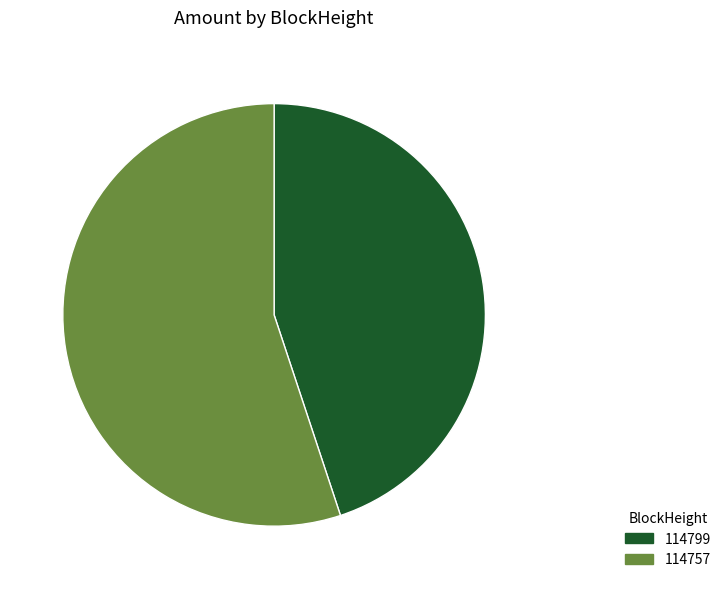

How many slices are in this pie chart?

2